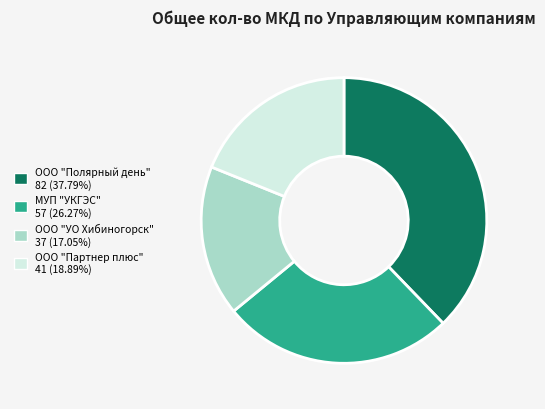

Does МУП "УКГЭС" represent more than half of the total?

No